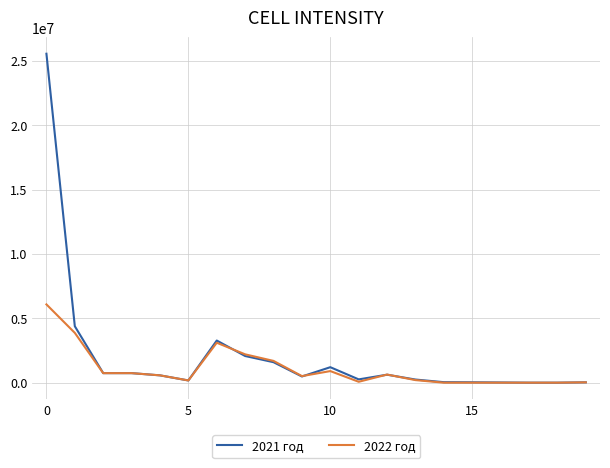

Rank the series by their maximum value, from highest to lowest.

2021 год, 2022 год